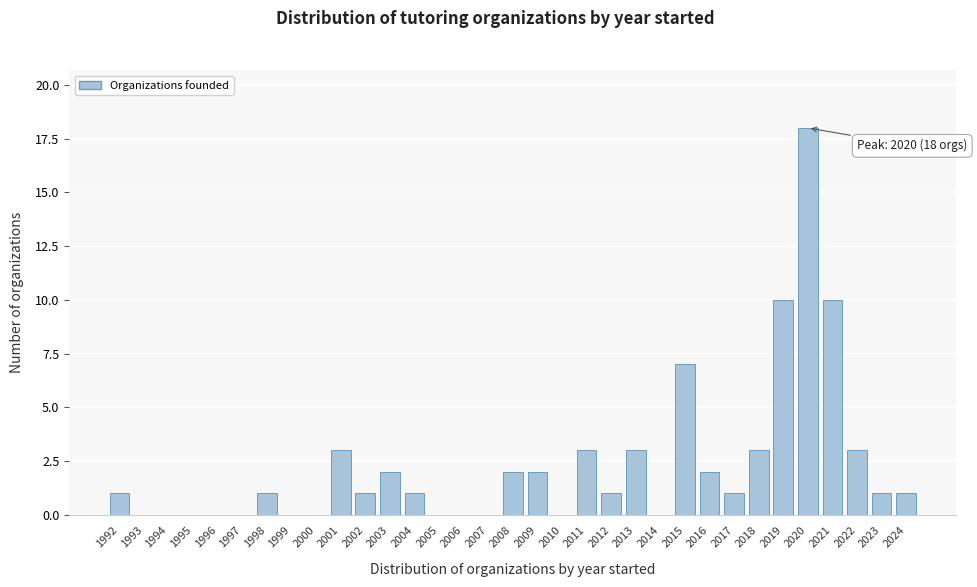

What is the greatest value displayed?

18